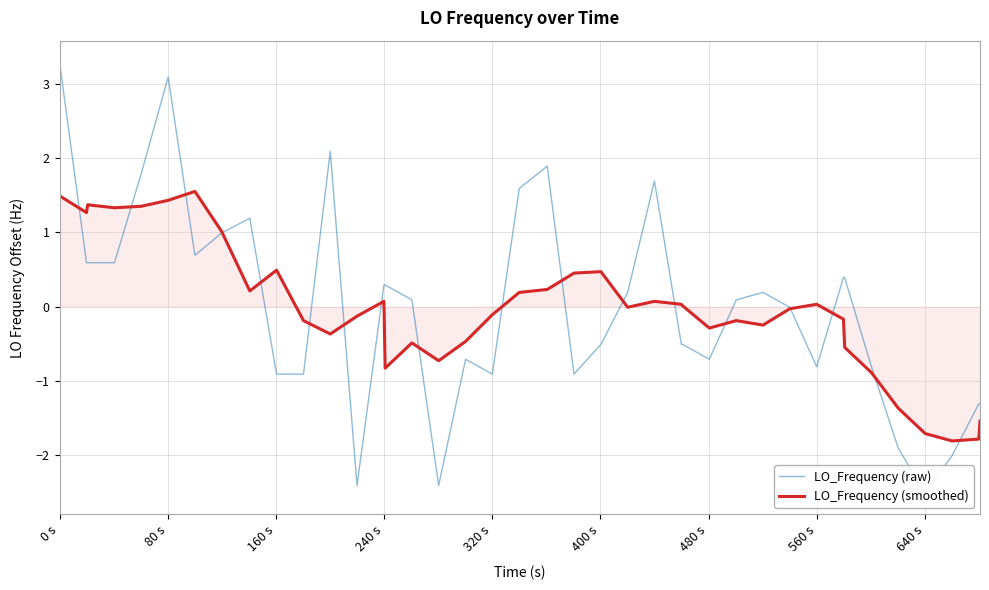

Reading right to left, extract all data points from this chart.

LO_Frequency (raw): -1.3	-1.3	-2.0	-2.5	-1.9	-0.8	0.4	0.4	-0.8	-0.0	0.2	0.1	-0.7	-0.5	-0.5	1.7	0.2	-0.5	-0.9	1.9	1.6	-0.9	-0.7	-2.4	0.1	0.3	0.3	-2.4	2.1	-0.9	-0.9	1.2	1.0	0.7	3.1	1.8	0.6	0.6	0.6	3.3
LO_Frequency (smoothed): -1.5	-1.8	-1.8	-1.7	-1.4	-0.9	-0.5	-0.2	0.0	-0.0	-0.2	-0.2	-0.3	0.0	0.0	0.1	-0.0	0.5	0.5	0.2	0.2	-0.1	-0.5	-0.7	-0.5	-0.8	0.1	-0.1	-0.4	-0.2	0.5	0.2	1.0	1.6	1.4	1.4	1.3	1.4	1.3	1.5